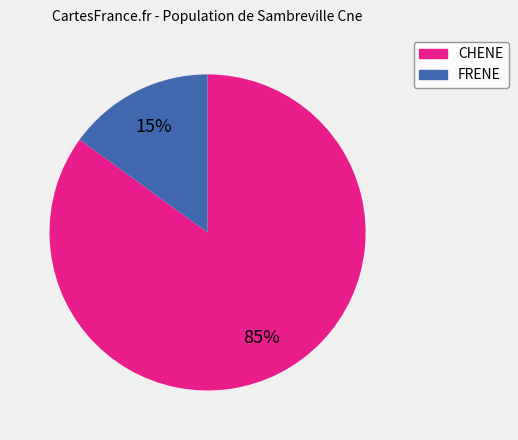

True or false: FRENE accounts for 15% of the total.

True